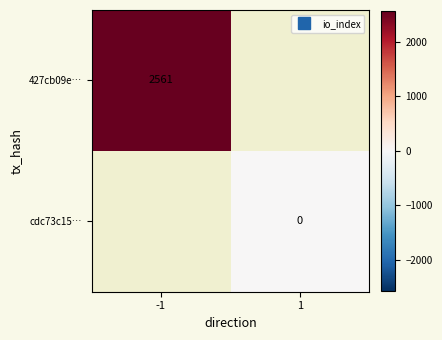

Which label corresponds to the smallest value in the chart?

1